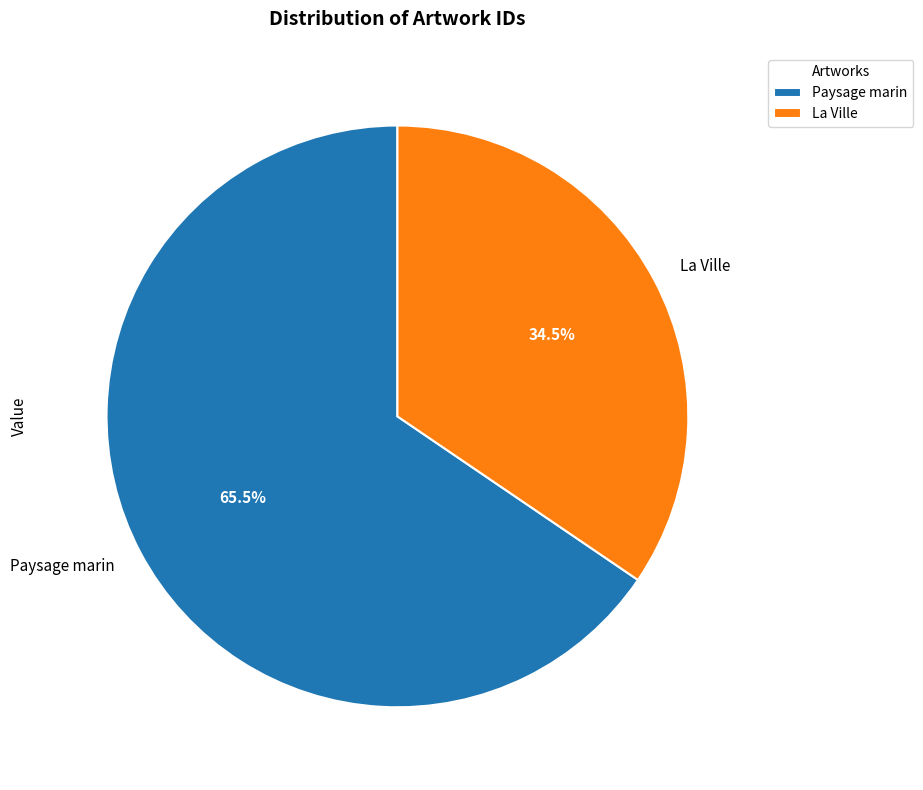

Which has a higher value, La Ville or Paysage marin?

Paysage marin